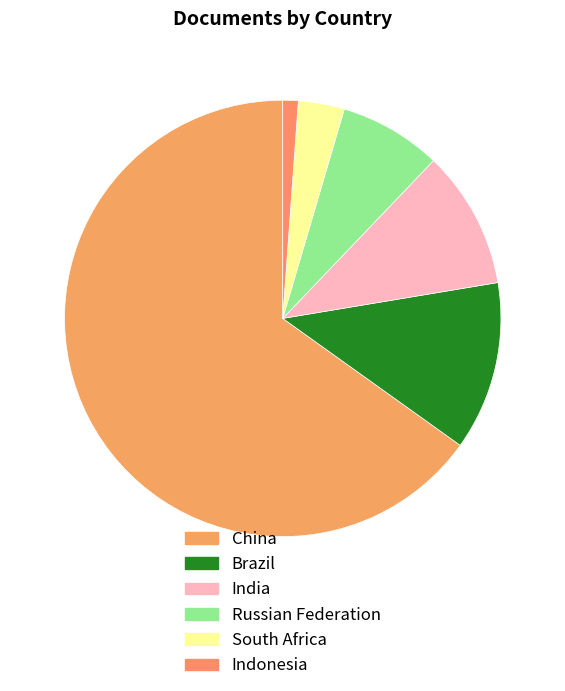

To the nearest percent, what is the difference between the largest and smallest slice percentages?

64%